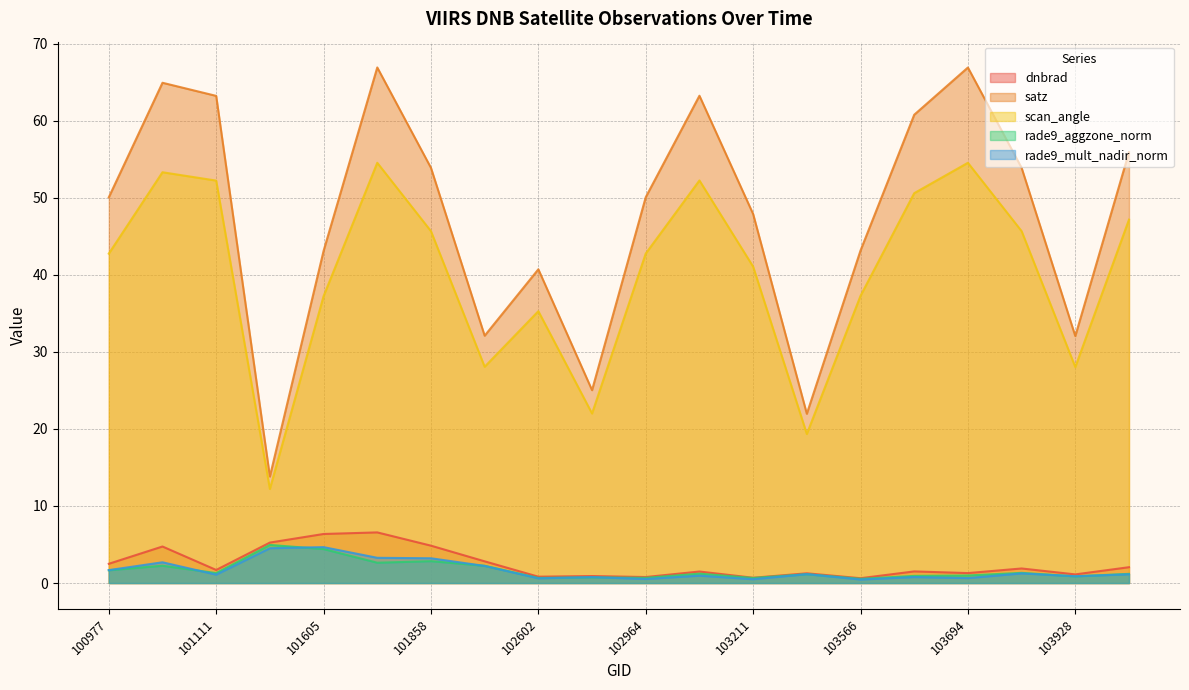

Reading left to right, transcribe all the data shown in this chart.

dnbrad: 100977=2.5	101102=4.7	101111=1.7	101482=5.3	101605=6.4	101736=6.6	101858=4.9	101986=2.8	102602=0.8	102845=0.9	102964=0.8	103092=1.5	103211=0.7	103330=1.3	103566=0.6	103686=1.5	103694=1.3	103811=1.9	103928=1.1	104279=2.1
satz: 100977=50.1	101102=64.9	101111=63.2	101482=13.8	101605=43.1	101736=66.9	101858=53.9	101986=32.1	102602=40.7	102845=25.0	102964=50.1	103092=63.2	103211=47.9	103330=22.0	103566=43.1	103686=60.8	103694=66.9	103811=53.9	103928=32.1	104279=55.9
scan_angle: 100977=42.7	101102=53.3	101111=52.2	101482=12.2	101605=37.2	101736=54.5	101858=45.7	101986=28.1	102602=35.3	102845=22.0	102964=42.8	103092=52.2	103211=41.1	103330=19.3	103566=37.3	103686=50.6	103694=54.5	103811=45.7	103928=28.0	104279=47.2
rade9_aggzone_norm: 100977=1.7	101102=2.2	101111=1.3	101482=4.9	101605=4.4	101736=2.6	101858=2.8	101986=2.2	102602=0.7	102845=0.7	102964=0.7	103092=1.2	103211=0.7	103330=1.2	103566=0.5	103686=0.9	103694=1.0	103811=1.3	103928=0.9	104279=1.2
rade9_mult_nadir_norm: 100977=1.7	101102=2.7	101111=1.1	101482=4.5	101605=4.7	101736=3.3	101858=3.2	101986=2.2	102602=0.6	102845=0.8	102964=0.5	103092=1.0	103211=0.5	103330=1.2	103566=0.5	103686=0.8	103694=0.6	103811=1.3	103928=0.9	104279=1.1